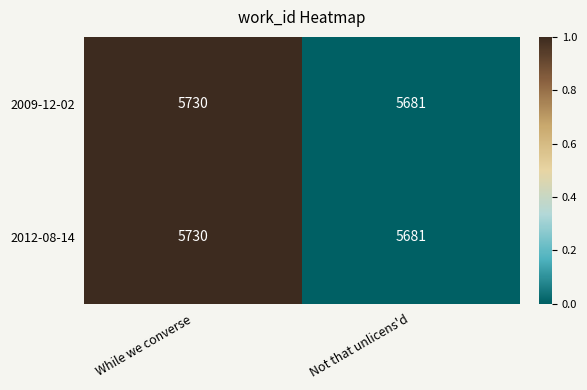

How many categories are shown in the chart?

2